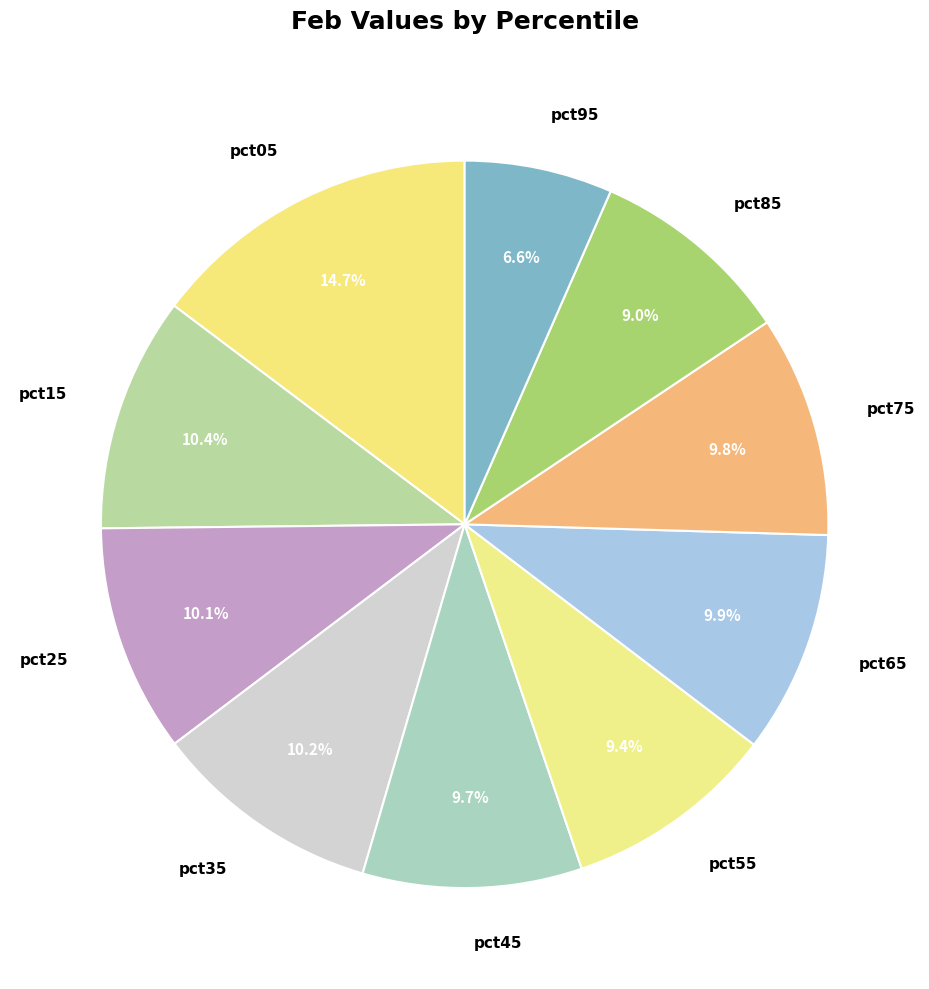

Does pct05 represent more than half of the total?

No